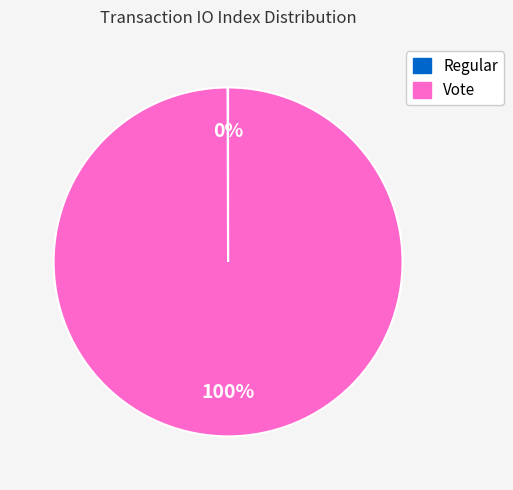

Does any single category account for the majority?

Yes